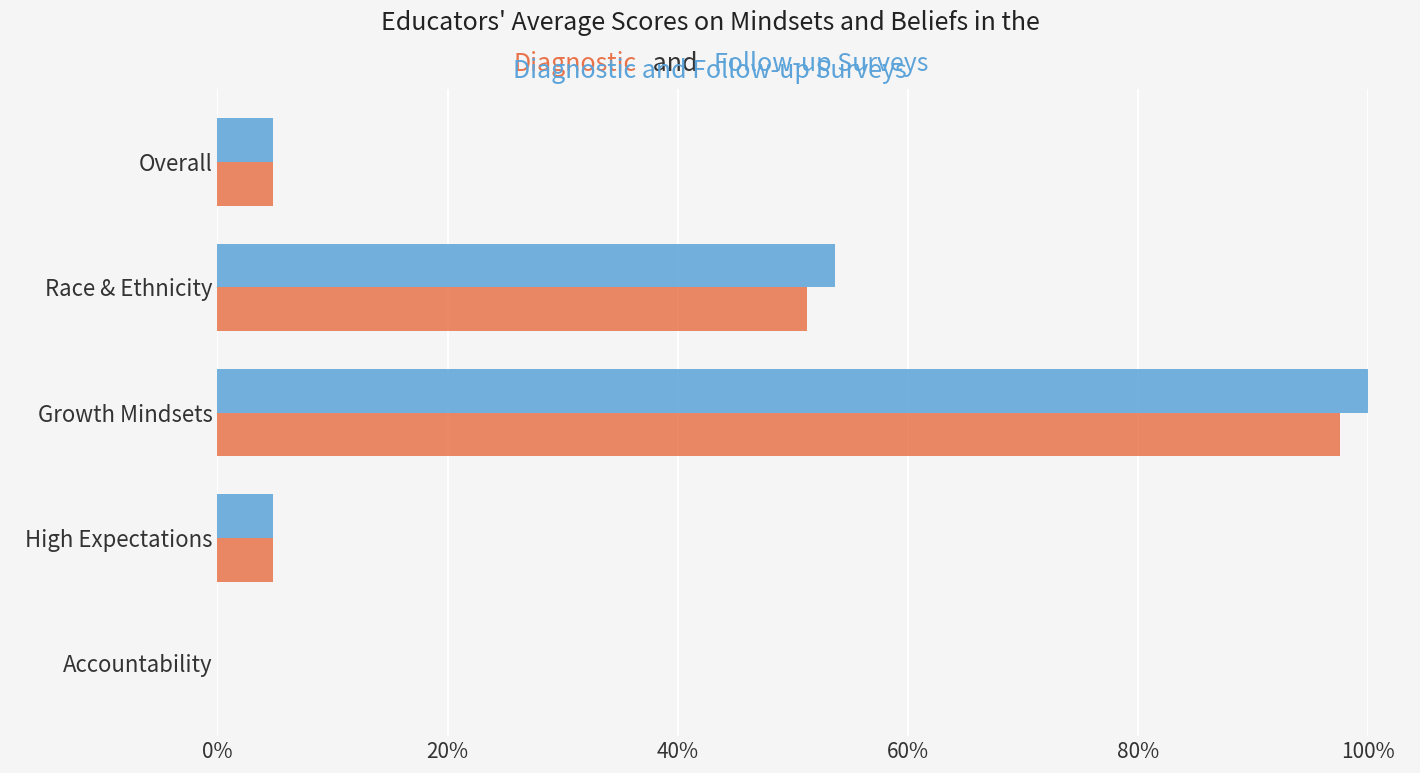

What is the total value across all series at Race & Ethnicity?

104.9